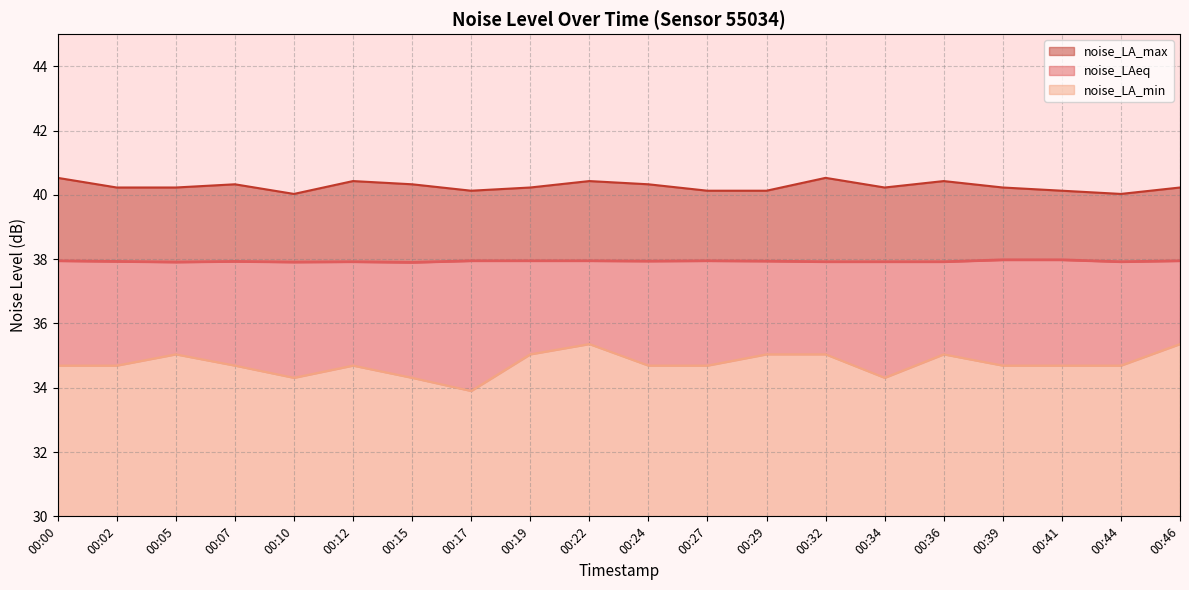

Is it true that noise_LAeq equals 38.0 at 00:27?

True